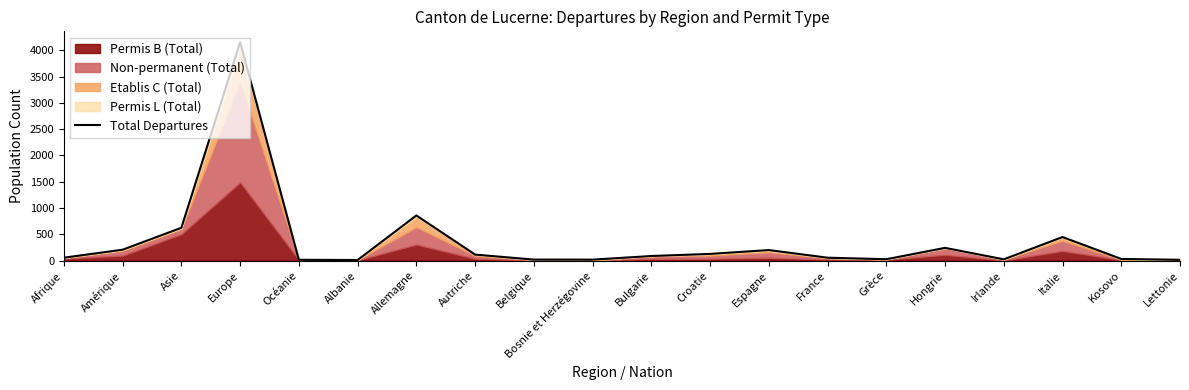

Rank the categories by value from lowest to highest.

Albanie, Océanie, Lettonie, Bosnie et Herzégovine, Belgique, Irlande, Grèce, Kosovo, Afrique, France, Bulgarie, Autriche, Croatie, Espagne, Amérique, Hongrie, Italie, Asie, Allemagne, Europe